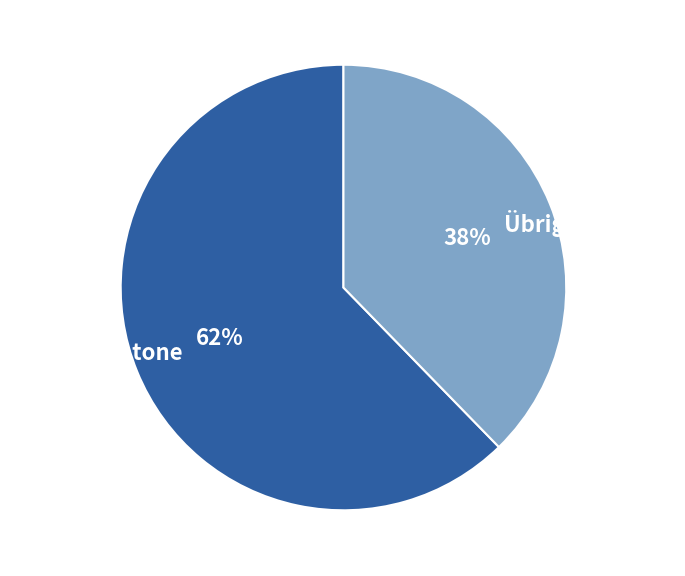

Which slice is the largest?

Grosse Kantone